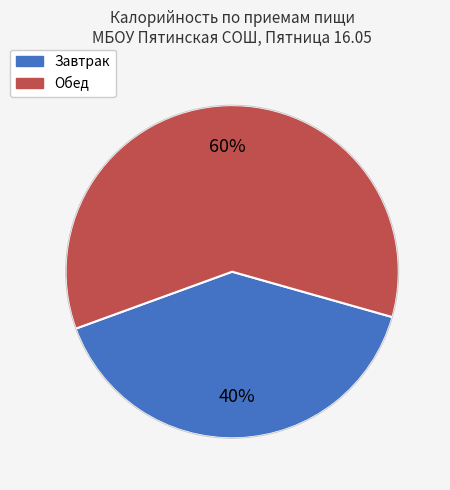

Rank the categories by value from lowest to highest.

Завтрак, Обед